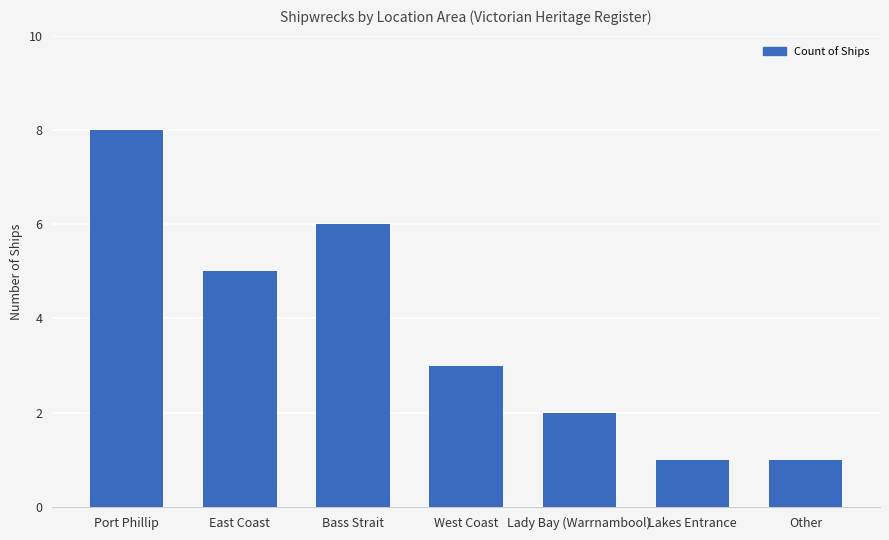

Which label corresponds to the largest value in the chart?

Port Phillip